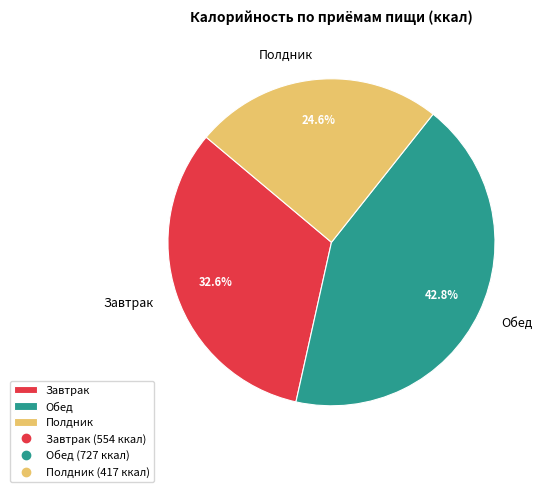

To the nearest percent, what is the combined percentage of Завтрак and Полдник?

57%